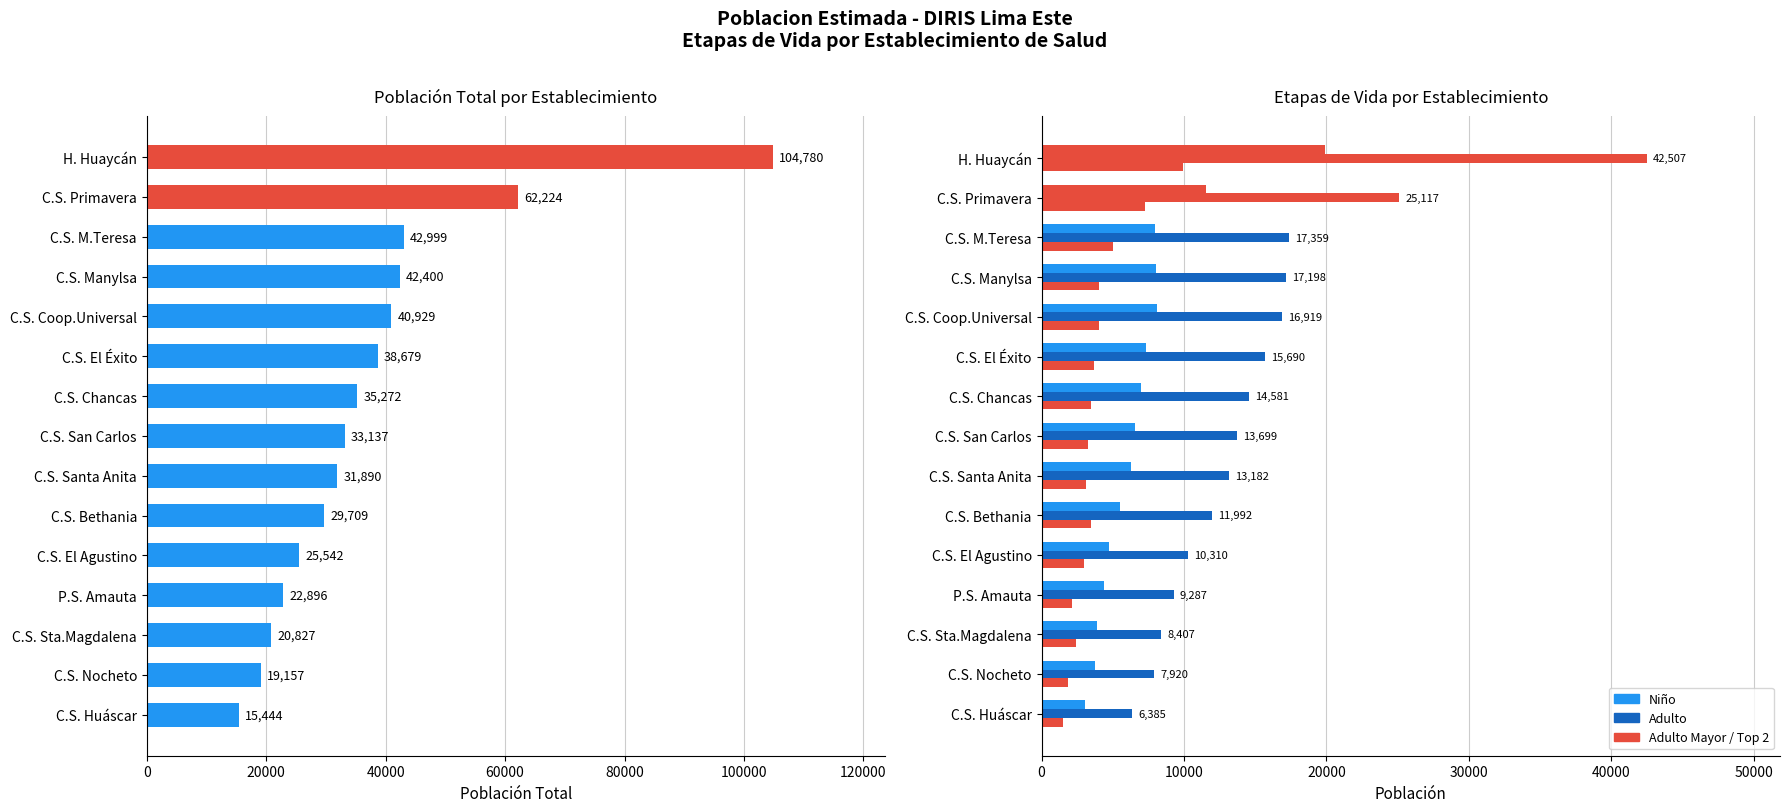

Reading left to right, transcribe all the data shown in this chart.

Población Total: 15444	19157	20827	22896	25542	29709	31890	33137	35272	38679	40929	42400	42999	62224	104780
Niño: 3056	3790	3871	4357	4747	5521	6305	6556	6978	7360	8099	8070	7992	11564	19938
Adulto: 6385	7920	8407	9287	10310	11992	13182	13699	14581	15690	16919	17198	17359	25117	42507
Adulto Mayor: 1526	1894	2422	2168	2971	3454	3154	3275	3487	3662	4044	4014	4999	7234	9922